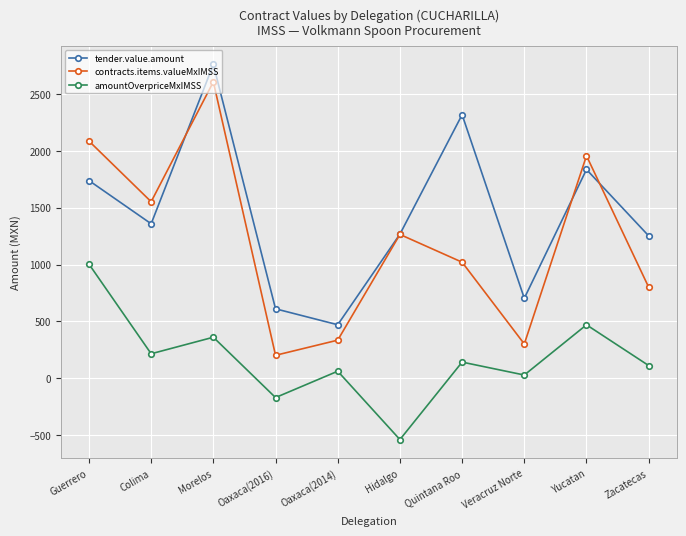

List the series in order of their peak value, highest first.

tender.value.amount, contracts.items.valueMxIMSS, amountOverpriceMxIMSS